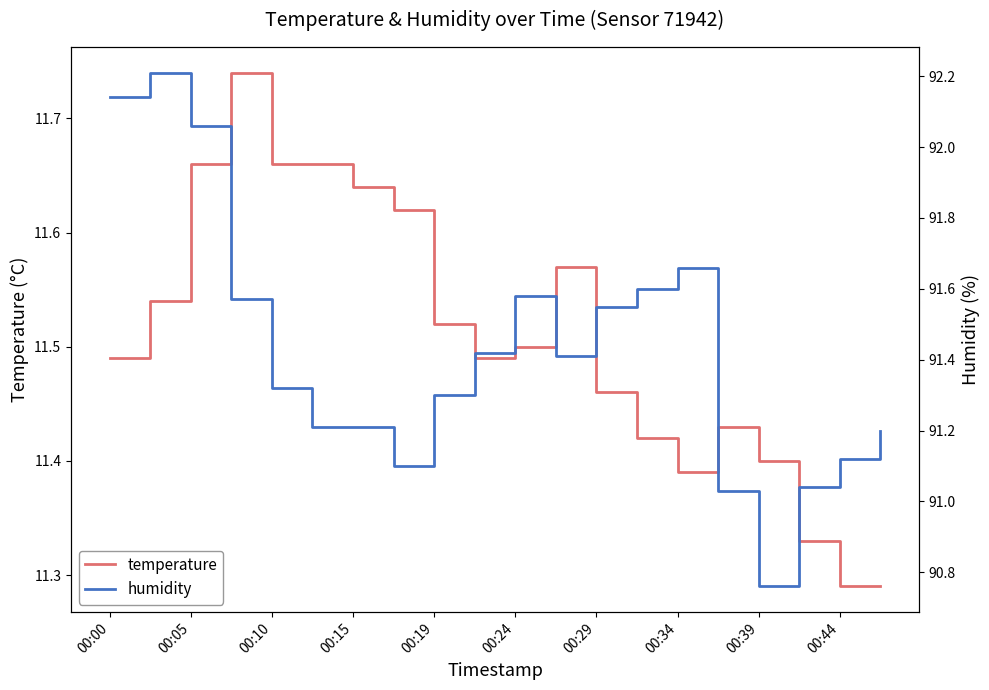

The value of temperature at 00:24 is 6.7. True or false?

False